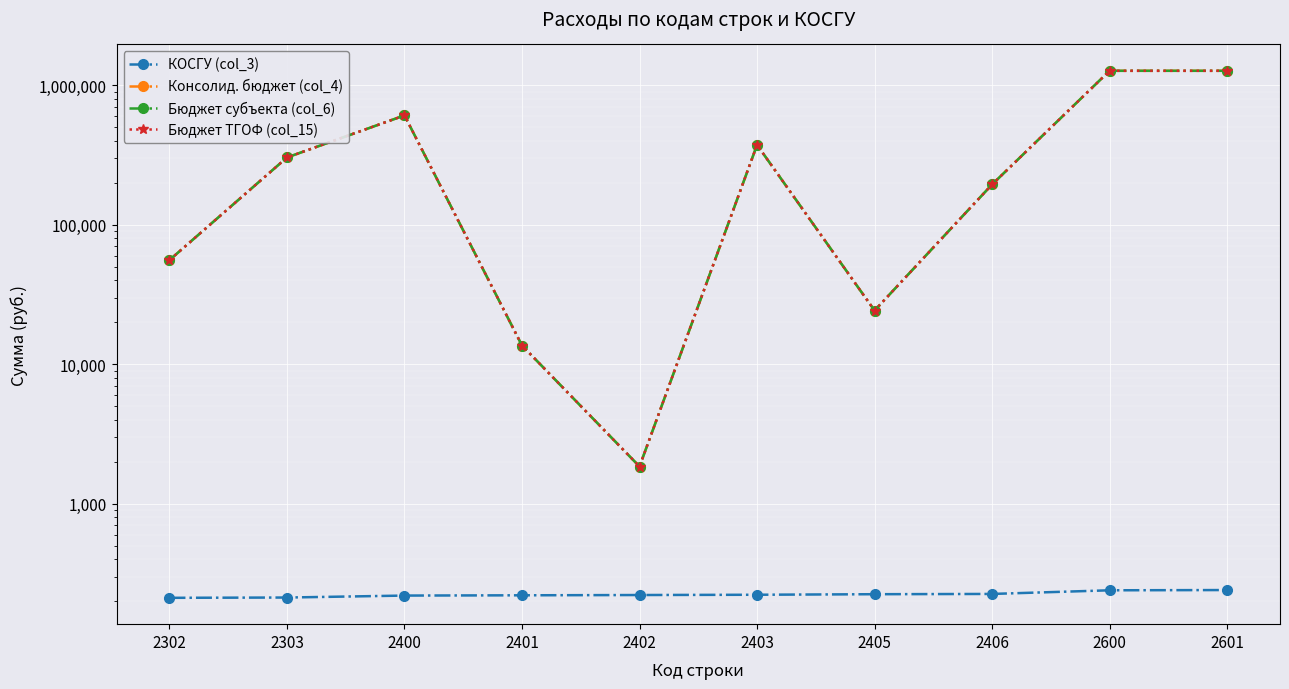

True or false: Бюджет субъекта (col_6) has a value of 452886.2 at 2303.

False